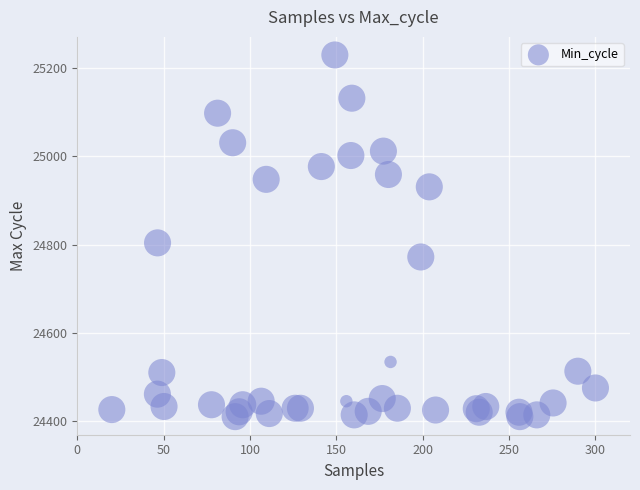

What Y value in the scatter plot is closest to 24820?

24804